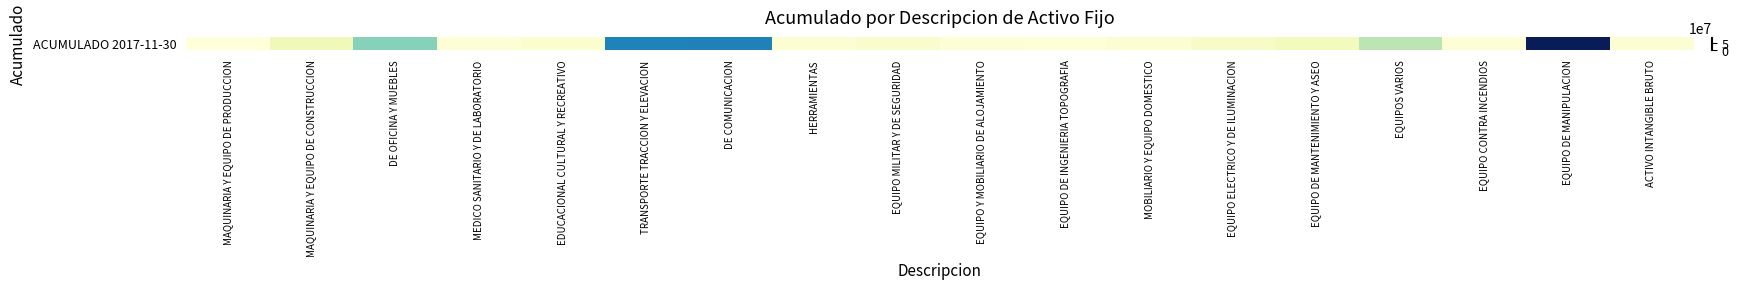

At which category does the chart reach its minimum across all series?

MAQUINARIA Y EQUIPO DE PRODUCCION